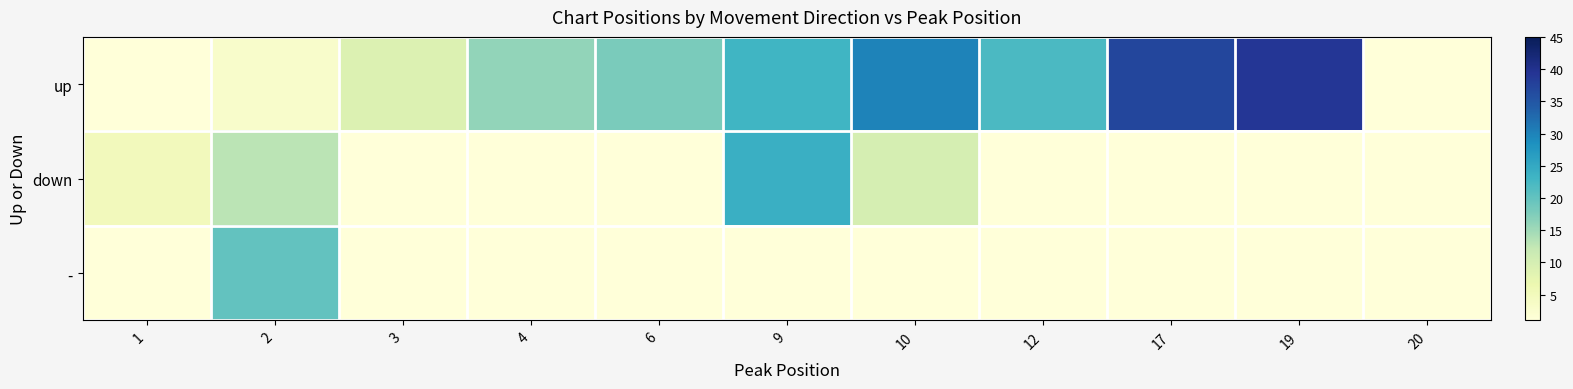

At how many categories does at least one series exceed 32?

2